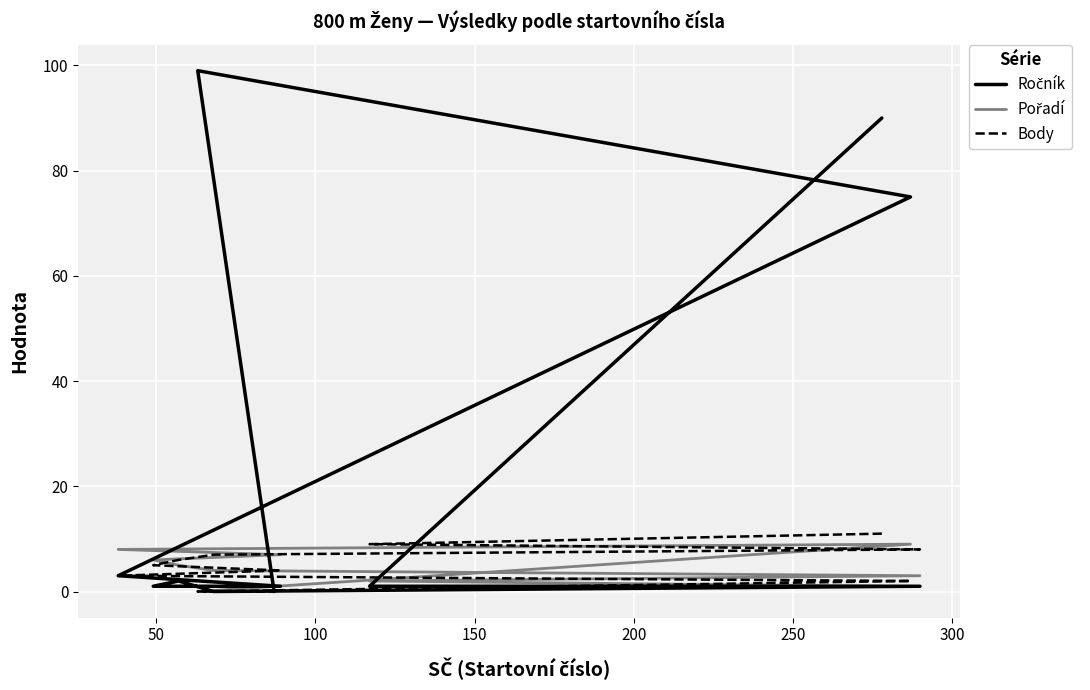

What is the total value across all series at 300?

12